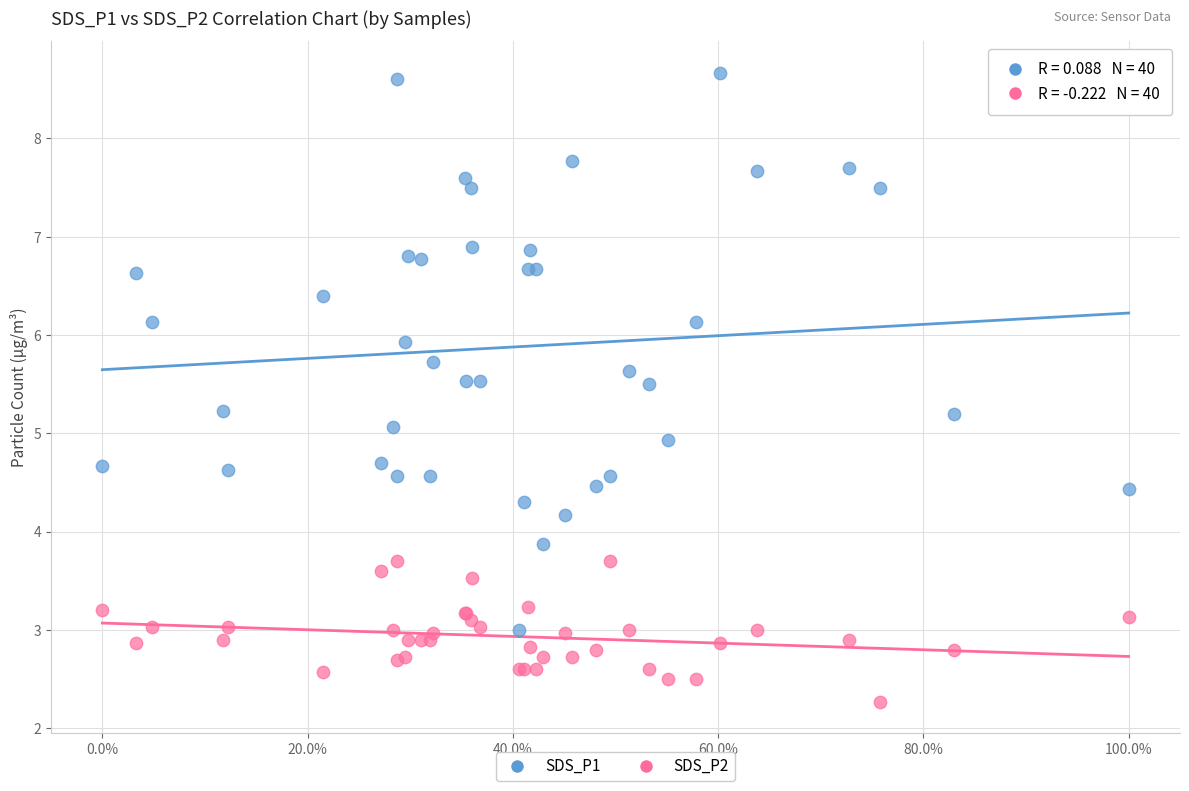

What are all the series names shown in the legend?

SDS_P1, SDS_P2